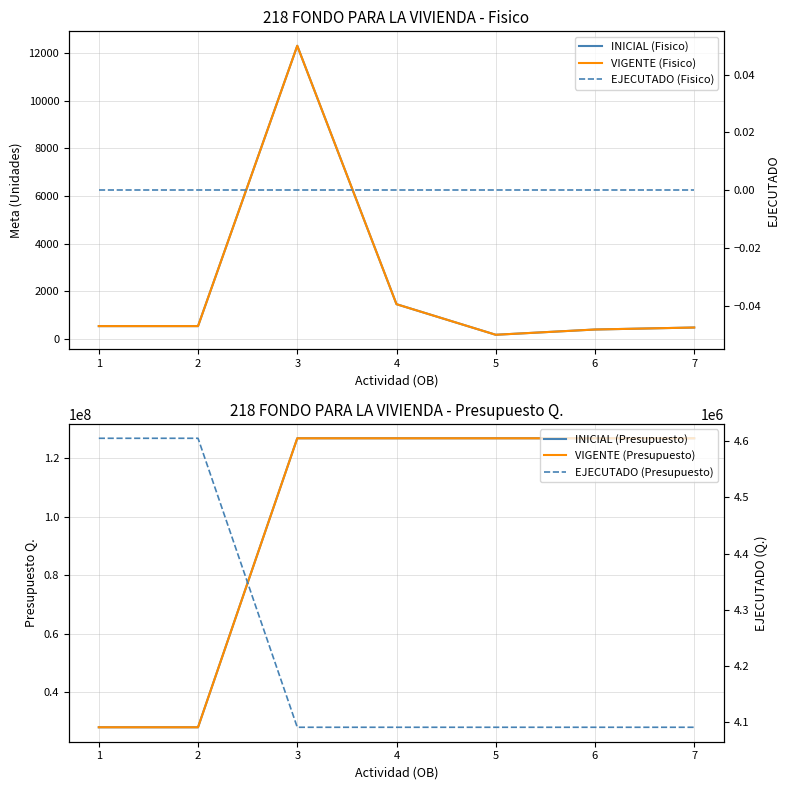

Reading right to left, what are all the values shown in this chart?

INICIAL (Fisico): 476.0	392.0	171.0	1456.0	12315.0	535.0	535.0
VIGENTE (Fisico): 476.0	392.0	171.0	1456.0	12315.0	535.0	535.0
INICIAL (Presupuesto): 126844280.0	126844280.0	126844280.0	126844280.0	126844280.0	27985720.0	27985720.0
VIGENTE (Presupuesto): 126844280.0	126844280.0	126844280.0	126844280.0	126844280.0	27985720.0	27985720.0
EJECUTADO (Fisico): 0.0	0.0	0.0	0.0	0.0	0.0	0.0
EJECUTADO (Presupuesto): 4090078.3	4090078.3	4090078.3	4090078.3	4090078.3	4605594.2	4605594.2